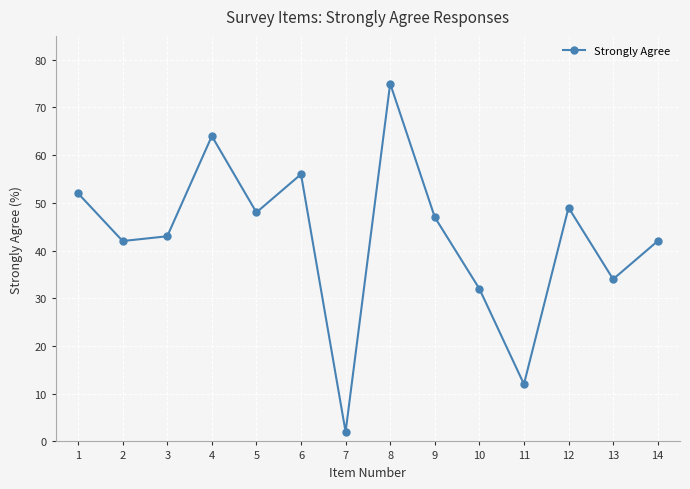

Read the value at 9, to the nearest 5.

45